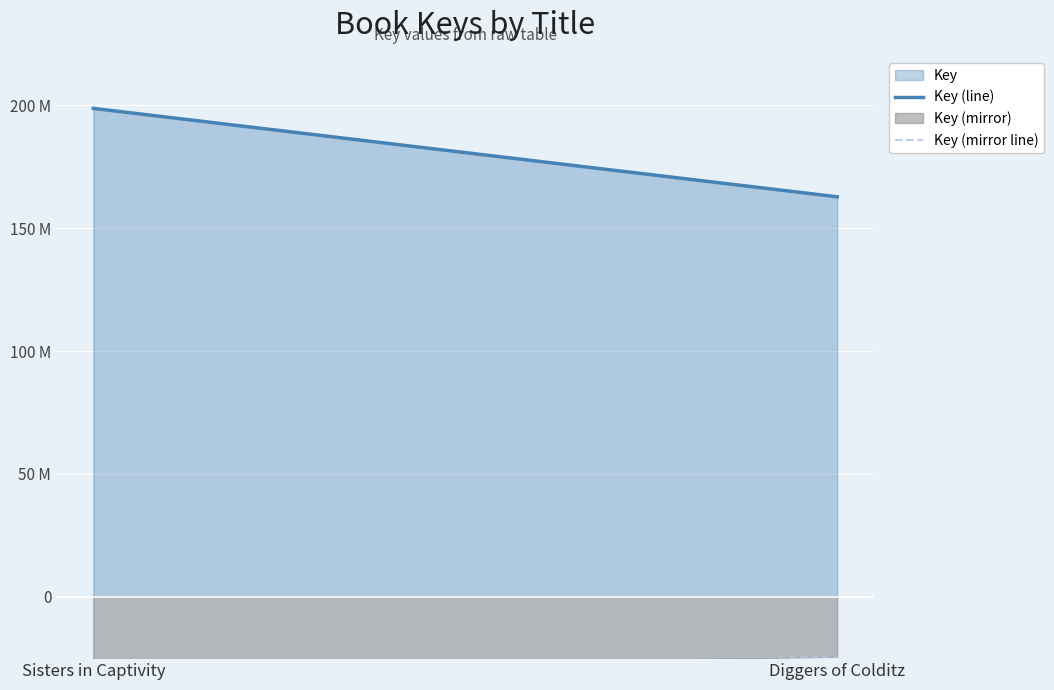

At which label is Key (mirror line) closest to -27115959?

Diggers of Colditz